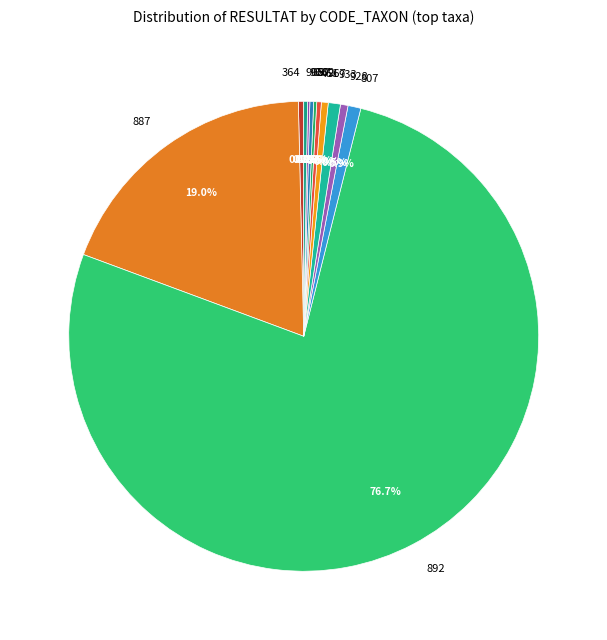

Does 892 account for over 50% of the chart?

Yes